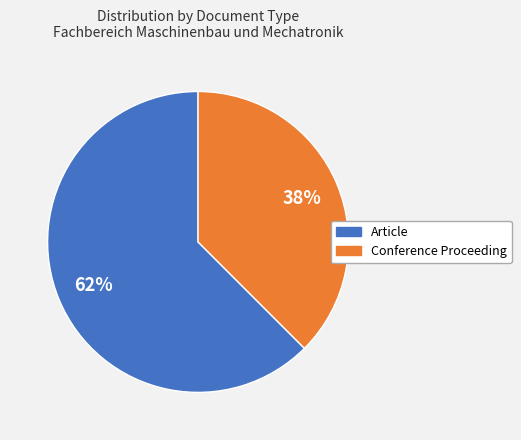

Is there any slice that represents more than half of the pie?

Yes